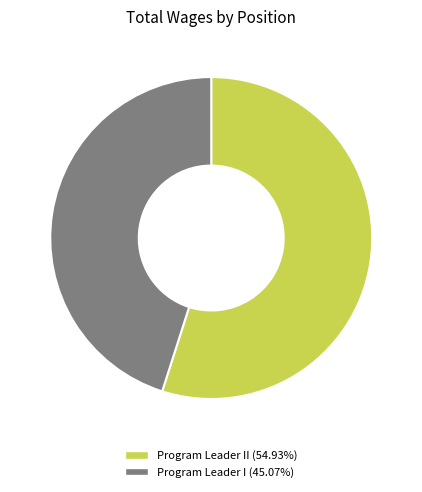

Is there any slice that represents more than half of the pie?

Yes